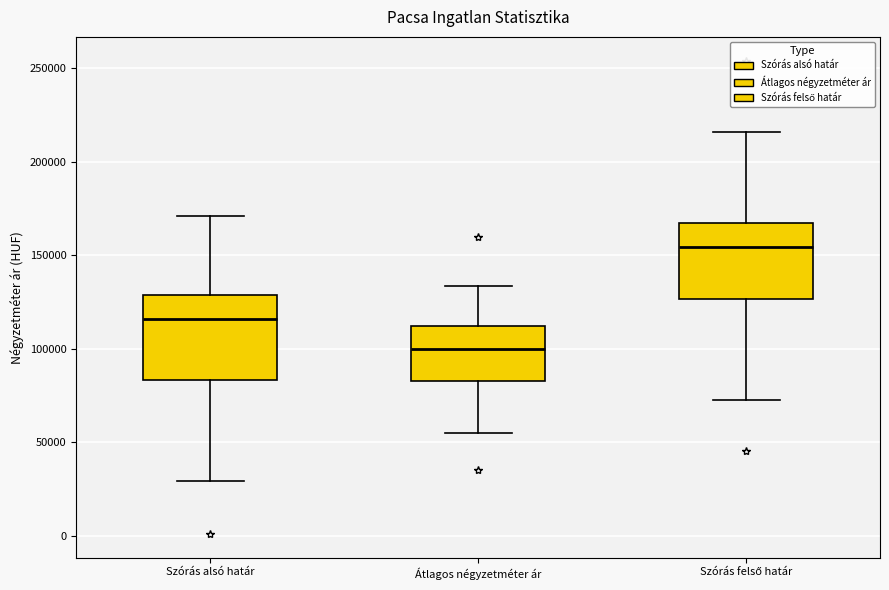

Reading left to right, transcribe this box plot: for each box, give where its median line is, the range the box spans, and where its two whiskers end, as read against the y-axis. The values are not printed on the chart, so give them approximately, as read against the axis.

Szórás alsó határ: median 115000, box 85000 to 130000, whiskers 30000 to 170000
Átlagos négyzetméter ár: median 100000, box 85000 to 110000, whiskers 55000 to 135000
Szórás felső határ: median 155000, box 125000 to 165000, whiskers 75000 to 215000